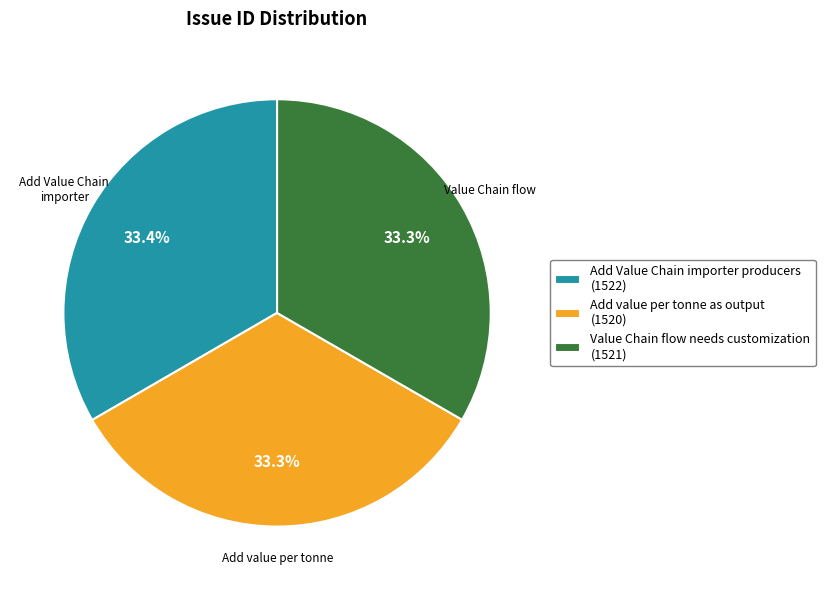

Does Add value per tonne as output account for over 50% of the chart?

No